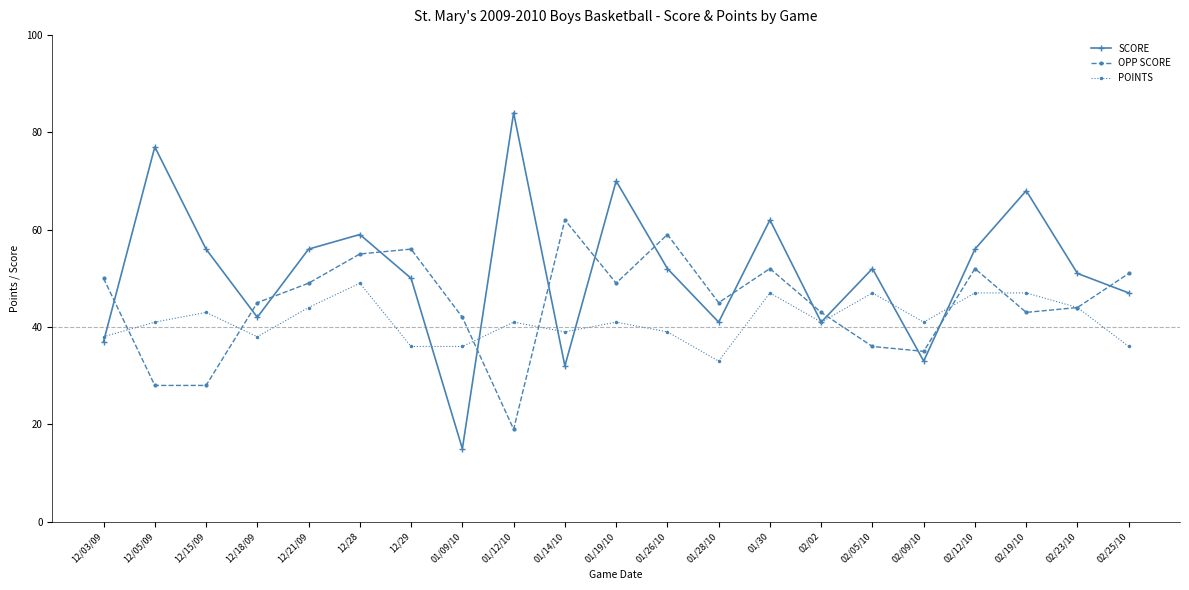

Reading left to right, what are all the values shown in this chart?

SCORE: 37	77	56	42	56	59	50	15	84	32	70	52	41	62	41	52	33	56	68	51	47
OPP SCORE: 50	28	28	45	49	55	56	42	19	62	49	59	45	52	43	36	35	52	43	44	51
POINTS: 38	41	43	38	44	49	36	36	41	39	41	39	33	47	41	47	41	47	47	44	36